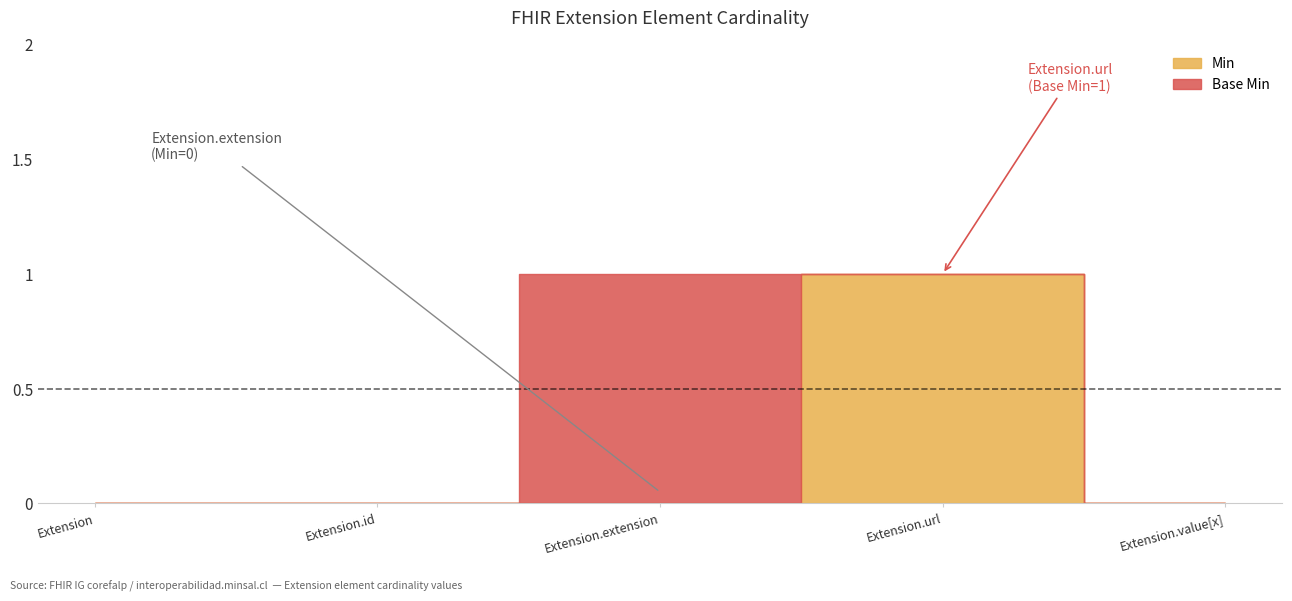

Is the value of Min at Extension greater than the value of Base Min at Extension?

No